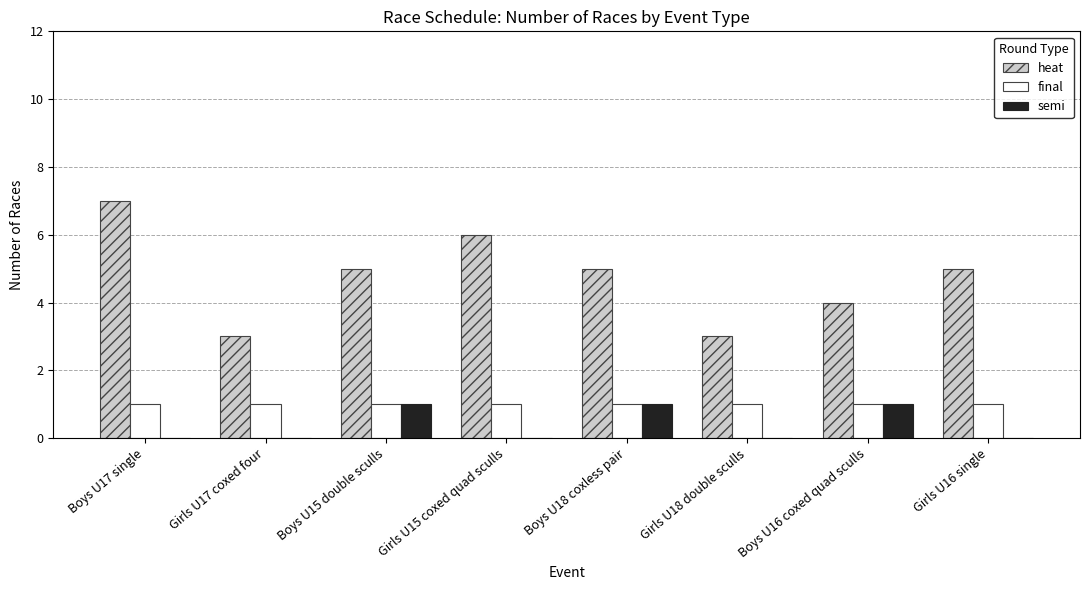

Count the number of categories in the chart.

8